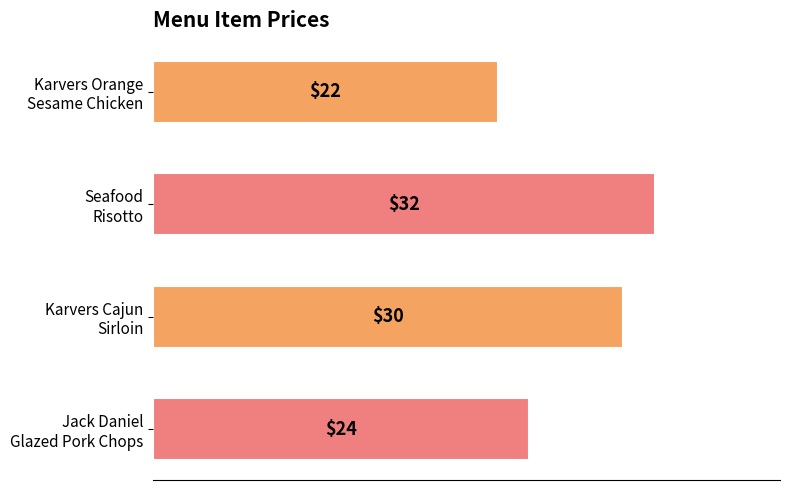

List the labels in order of value, largest first.

Seafood
Risotto, Karvers Cajun
Sirloin, Jack Daniel
Glazed Pork Chops, Karvers Orange
Sesame Chicken